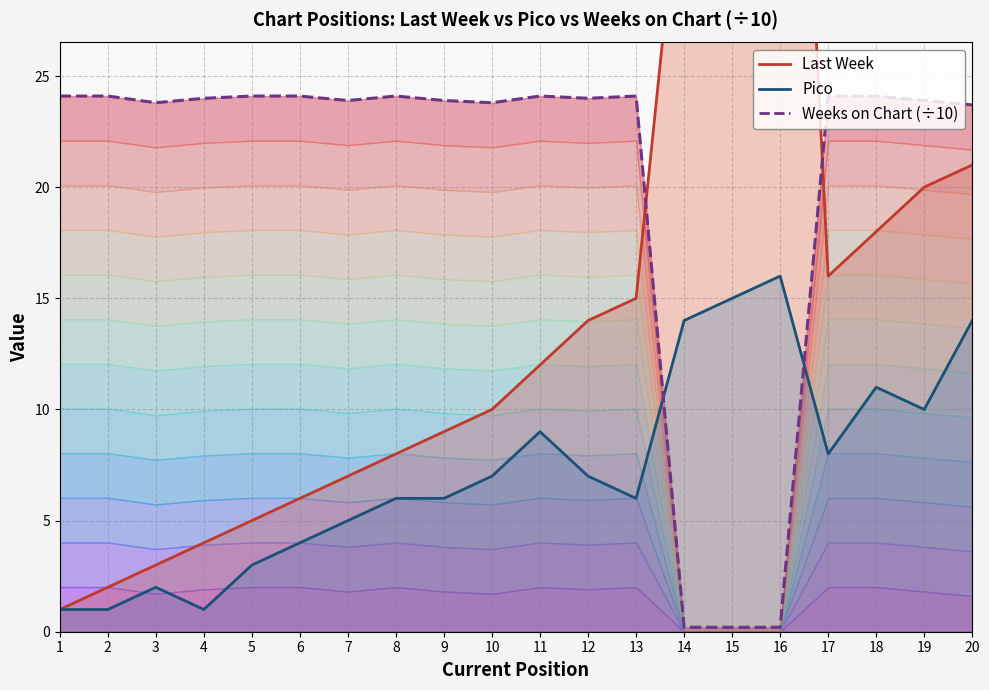

In Pico, how many points are lower than both neighbors (excluding endpoints)?

4